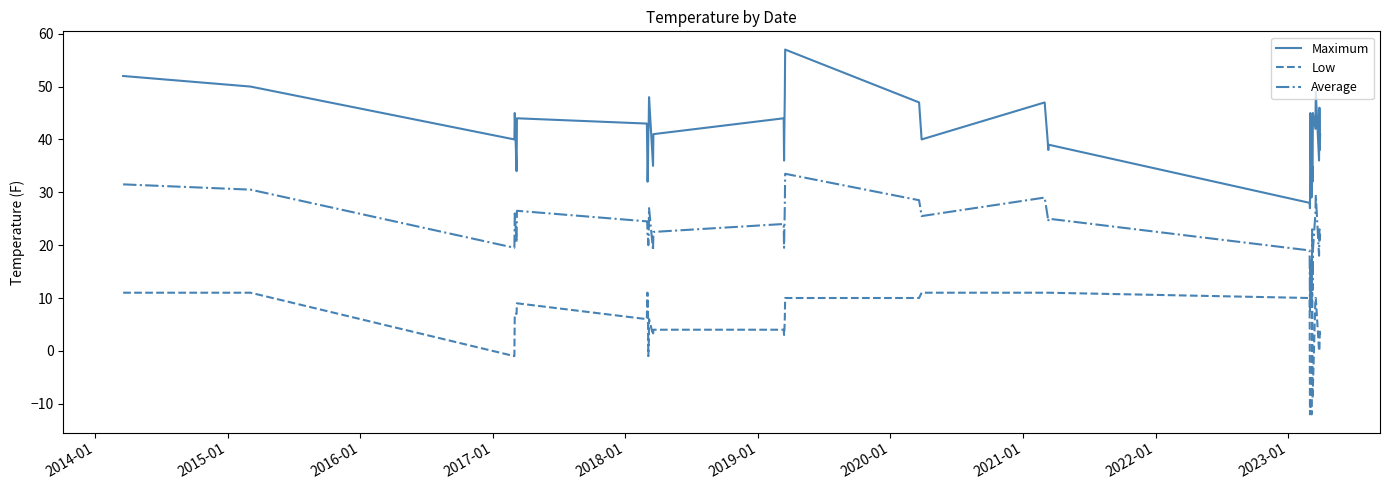

List the series in order of their overall mean, lowest first.

Low, Average, Maximum